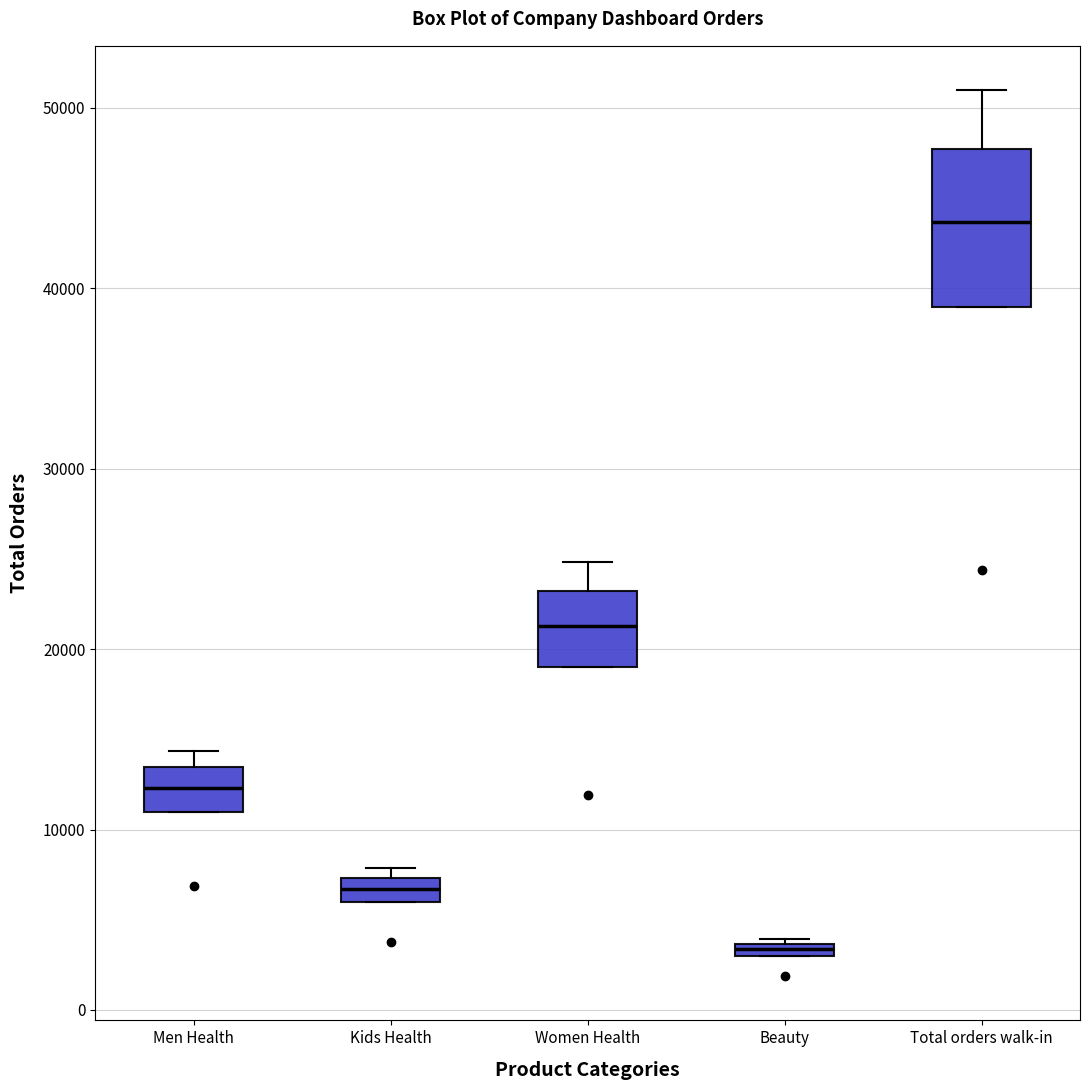

Where is the lower edge of the box for Kids Health on the y-axis? The values are not printed on the chart, so give them approximately, as read against the axis.

6000